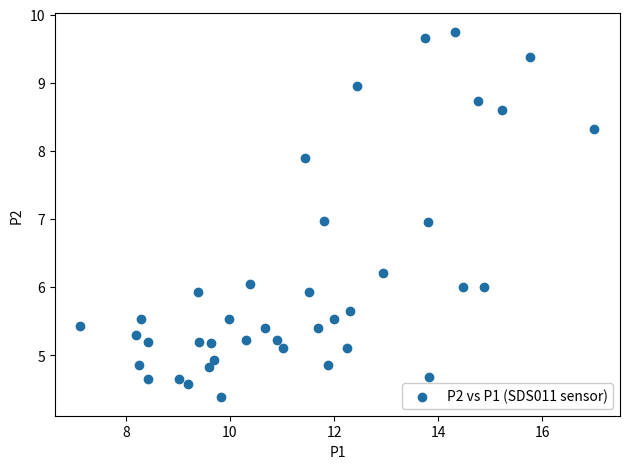

What is the range of X values (max minus min)?

9.9